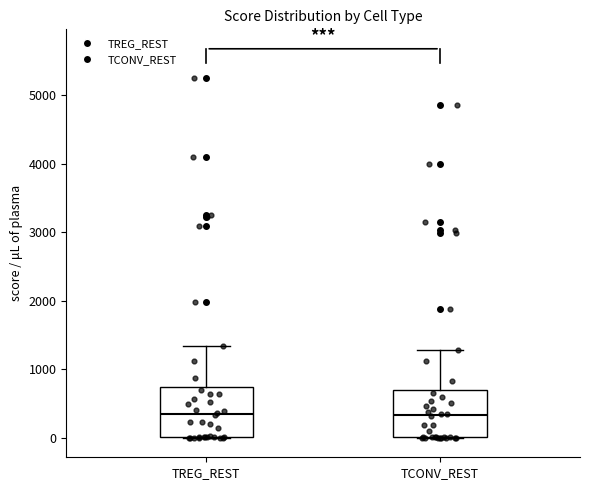

Where is the lower edge of the box for TCONV_REST on the y-axis? The values are not printed on the chart, so give them approximately, as read against the axis.

0